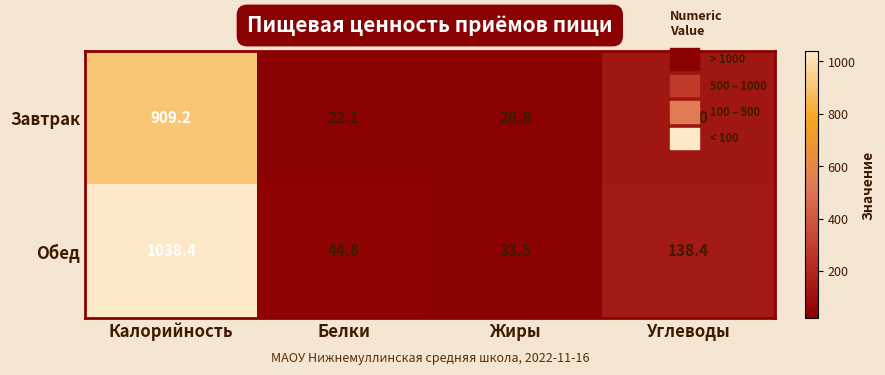

The Обед series shows 19.6 at Белки. True or false?

False